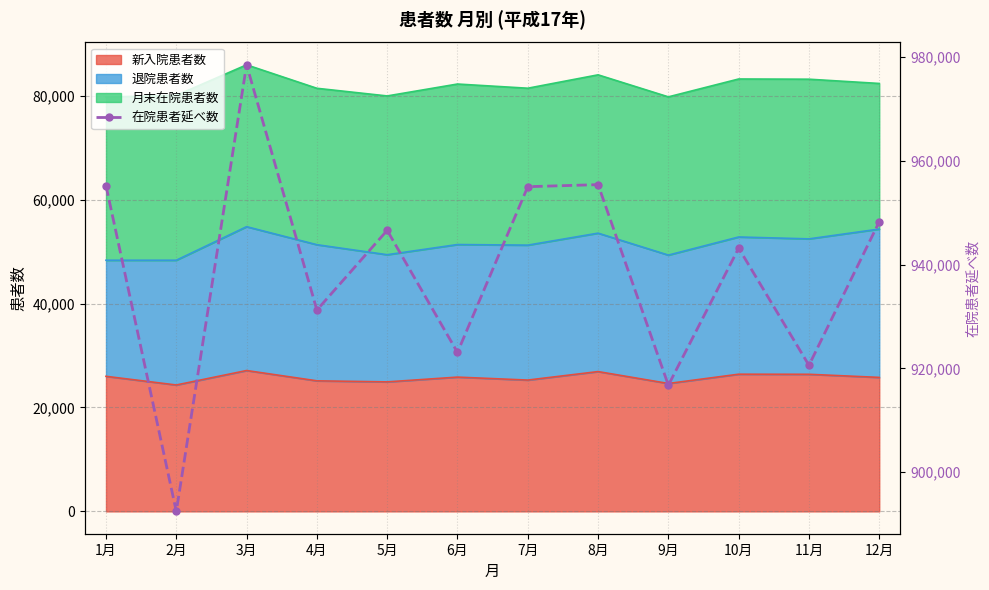

What is the label of the 12th point from the right?

1月